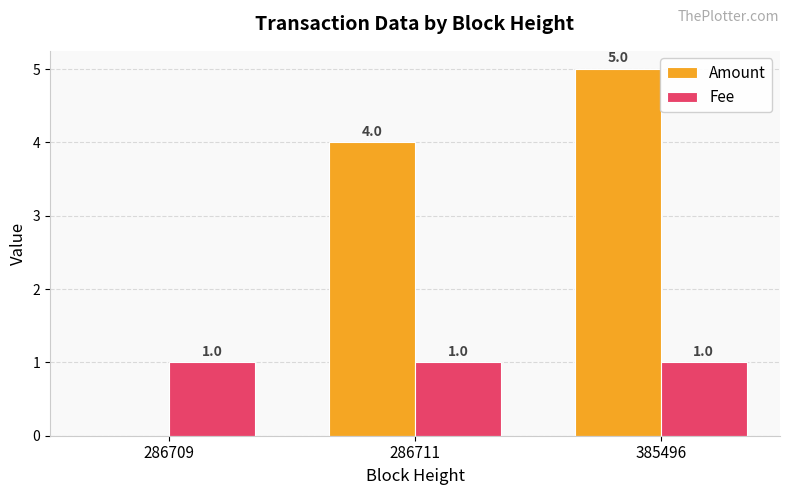

Which series has the largest range (max minus min)?

Amount